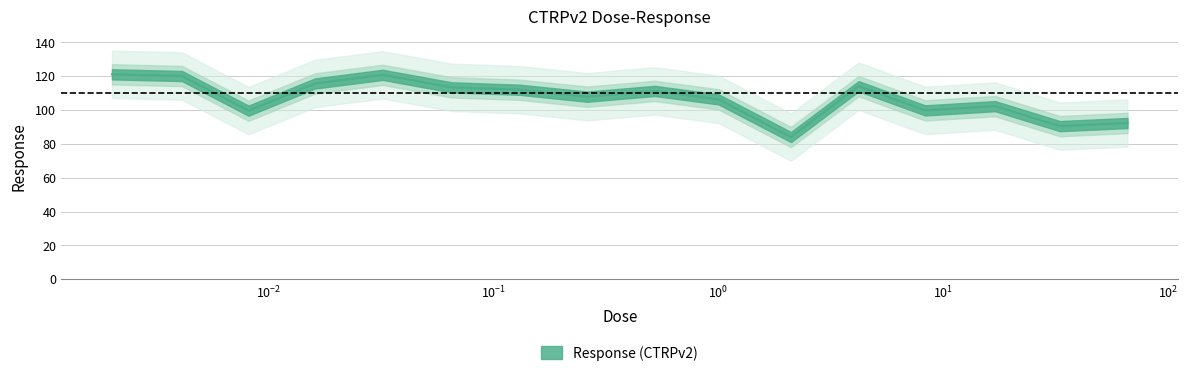

Where is the first local maximum?

0.032